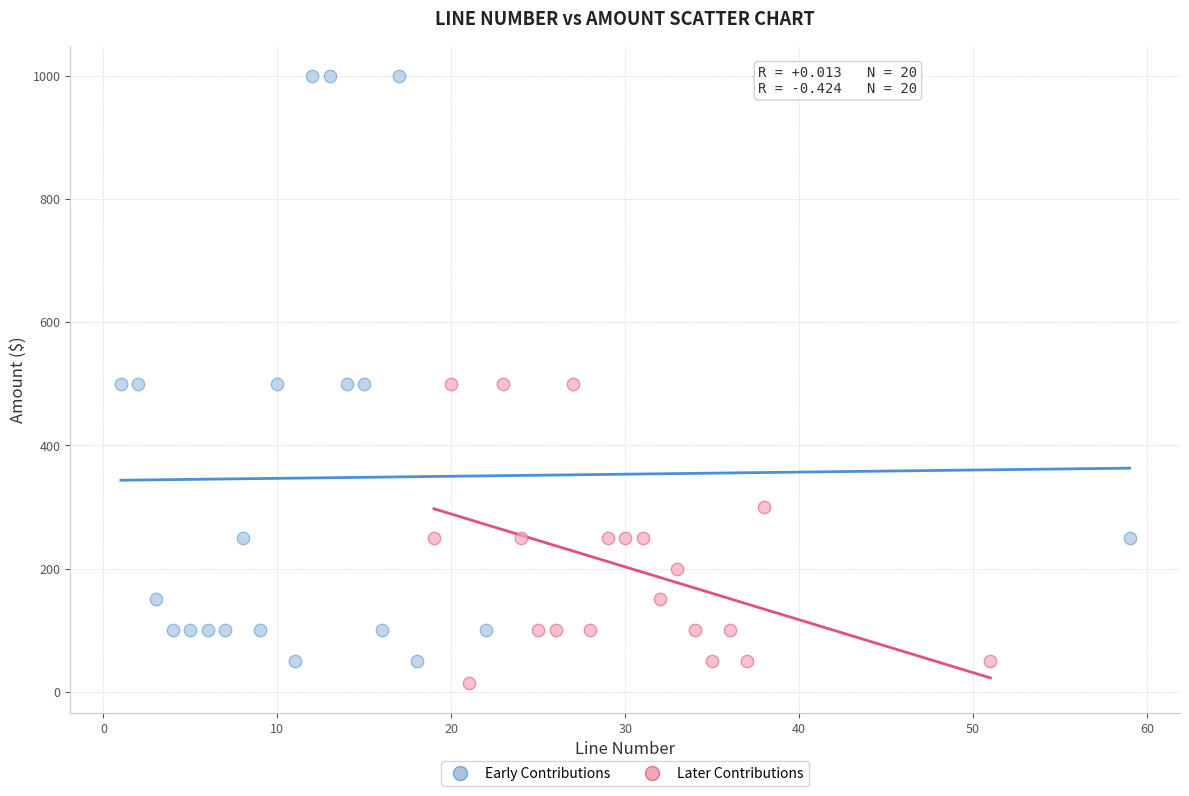

Which series contains the highest Y value?

Early Contributions